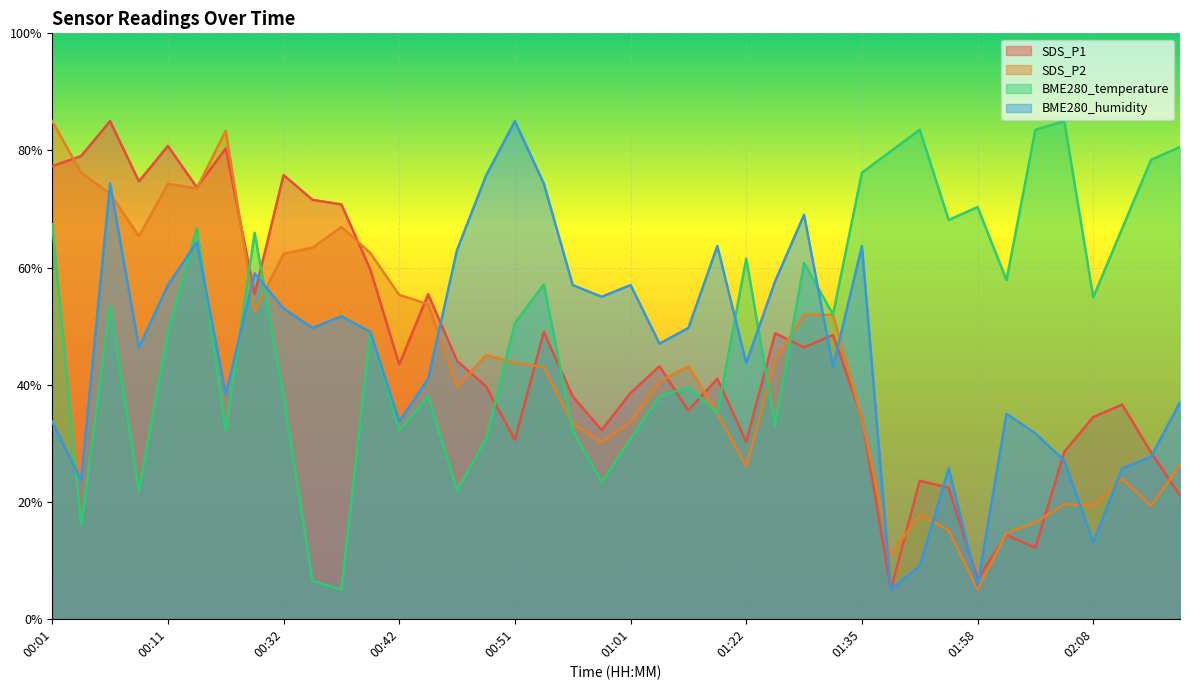

Where does the BME280_temperature series first go above 51?

00:01